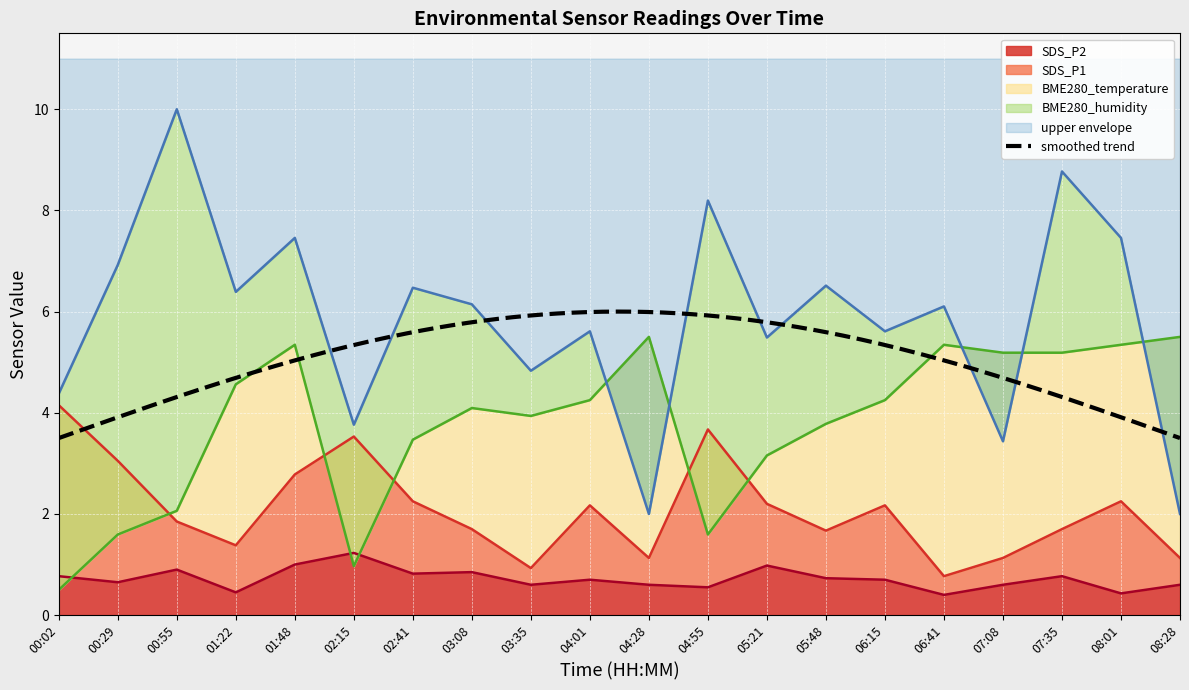

How many lines are shown in the chart?

4